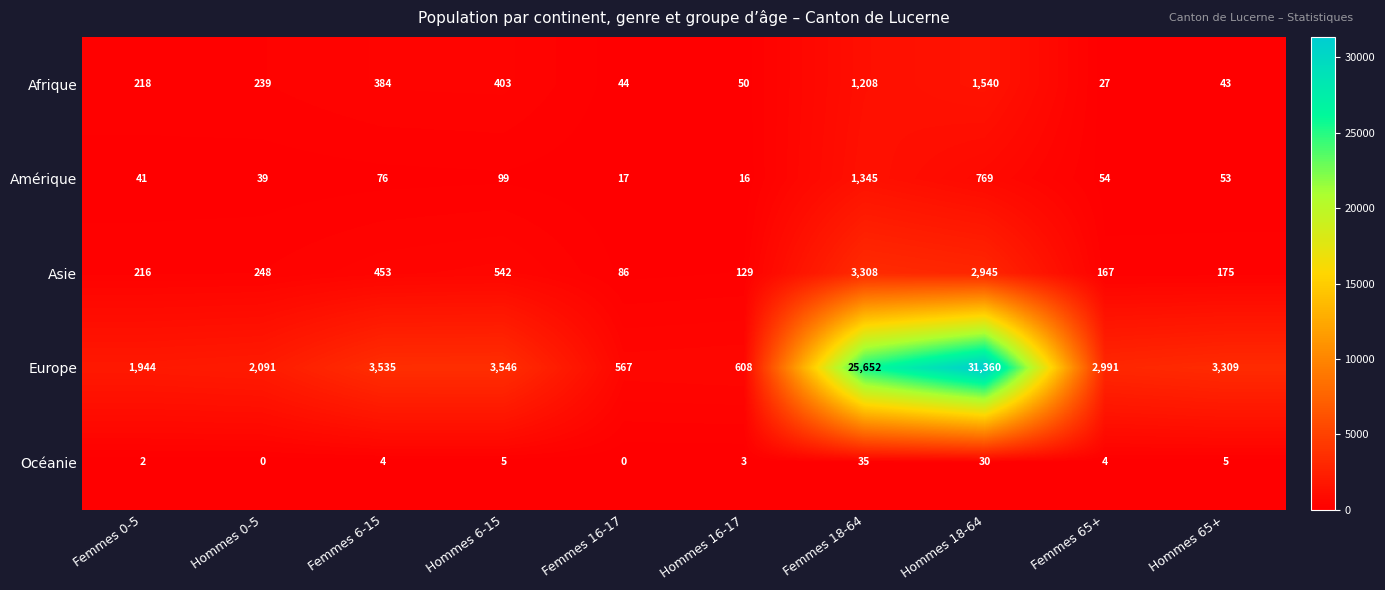

At which category is the sum across all series the highest?

Hommes 18-64